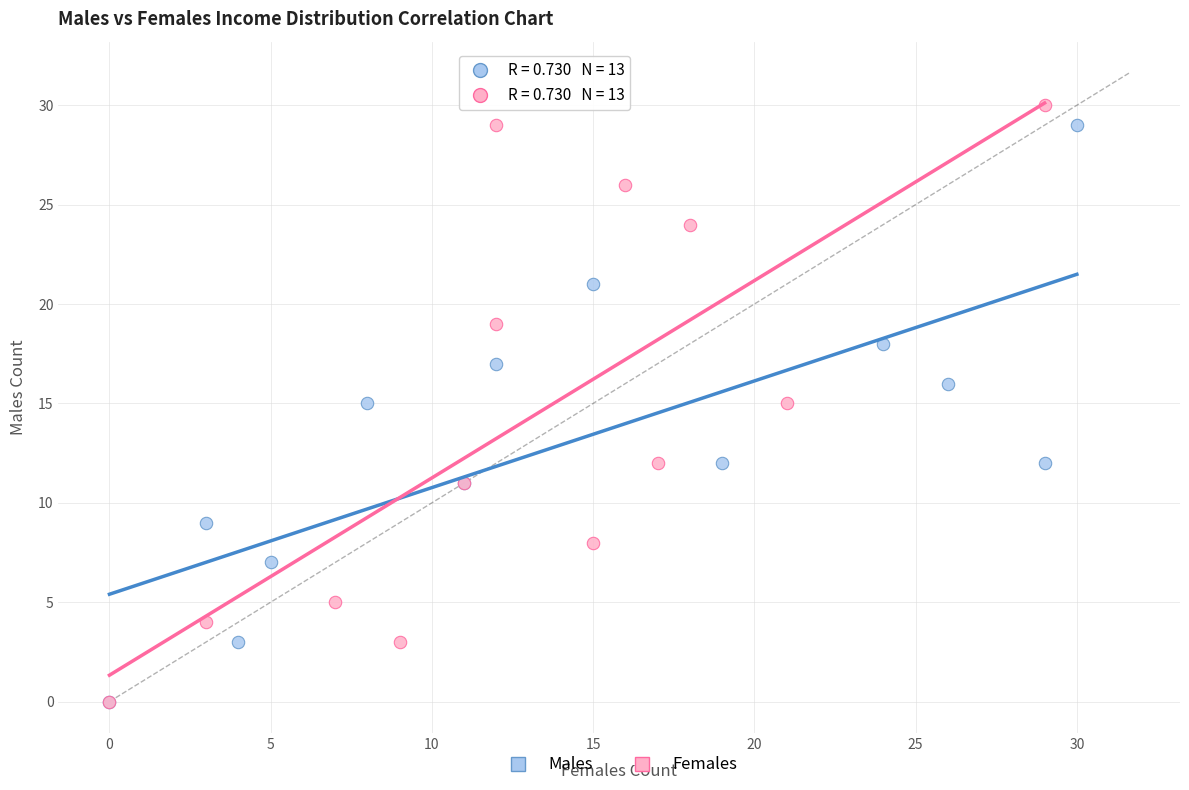

Which series contains the highest Y value?

Females